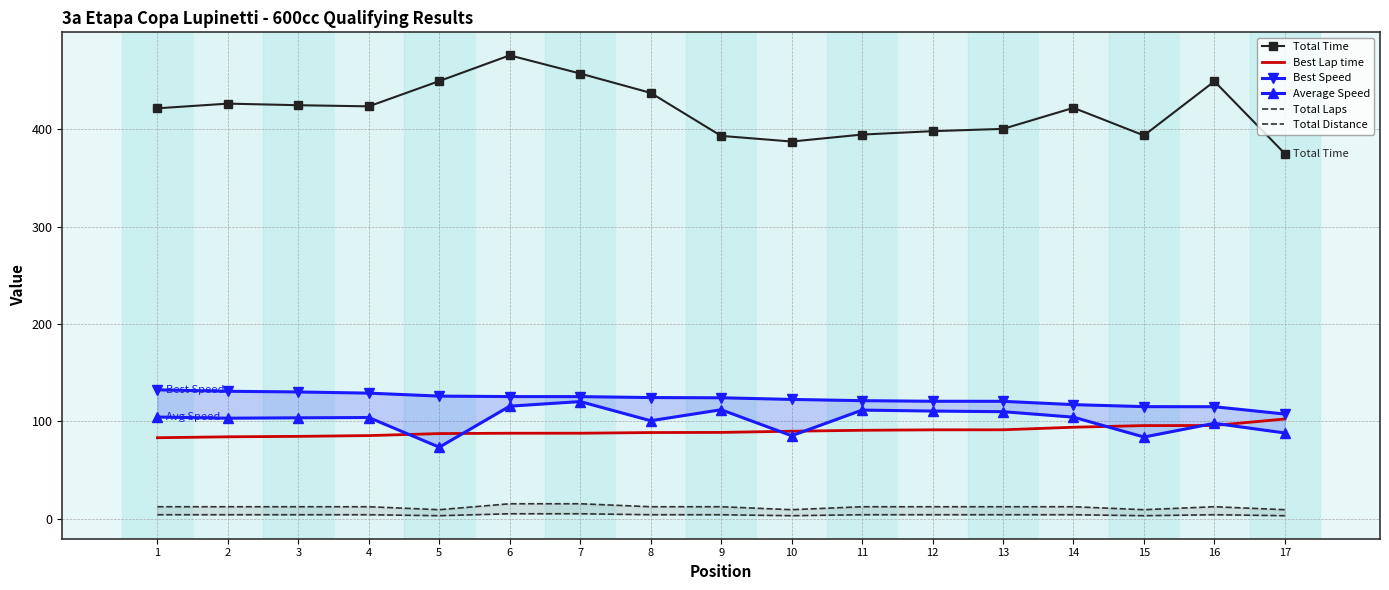

True or false: Best Speed has a value of 130.1 at 3.

True